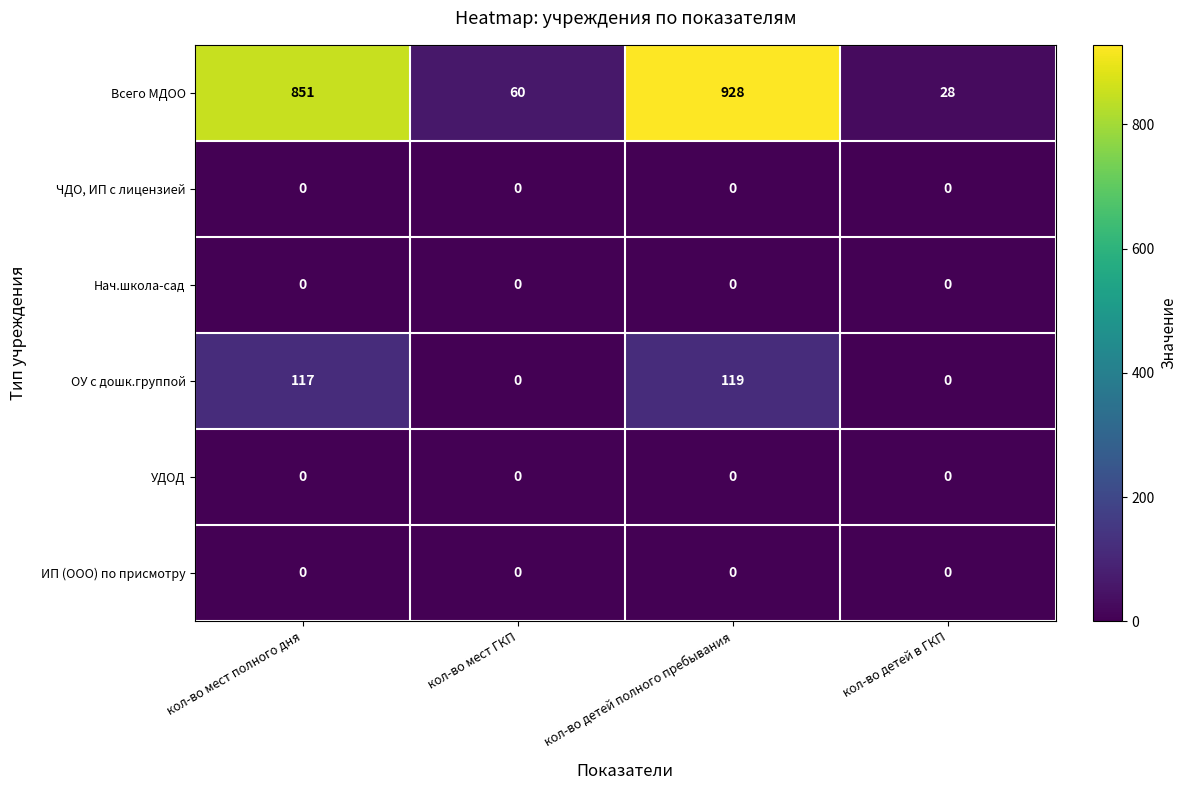

Is the value of Всего МДОО at кол-во мест ГКП greater than the value of ЧДО, ИП с лицензией at кол-во мест ГКП?

Yes